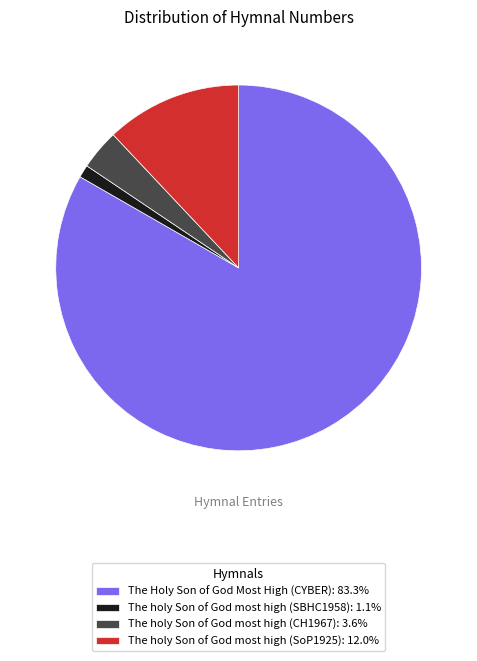

Is the sum of The Holy Son of God Most High (CYBER): 83.3% and The holy Son of God most high (CH1967): 3.6% greater than half?

Yes